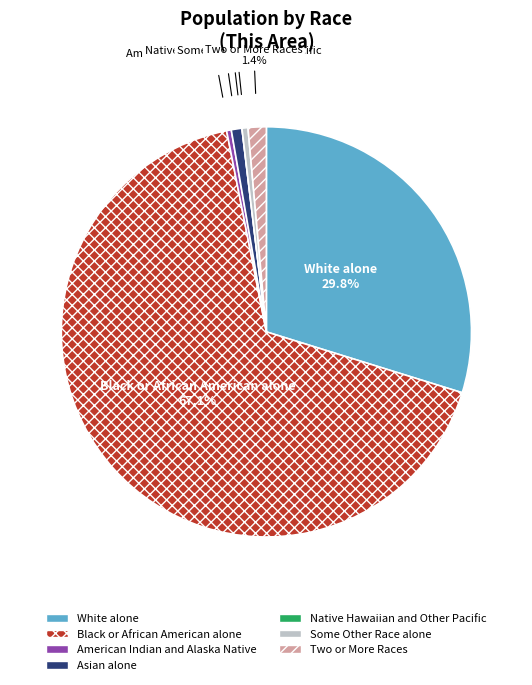

What percentage is NOT represented by Asian alone?

99.2%